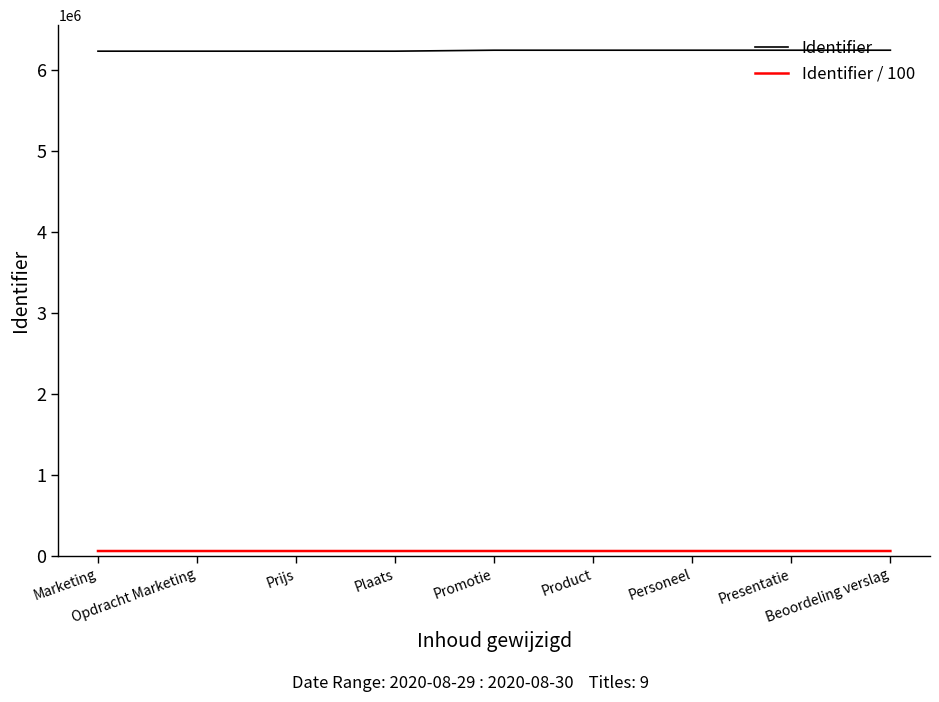

Which series has the largest total across all categories?

Identifier